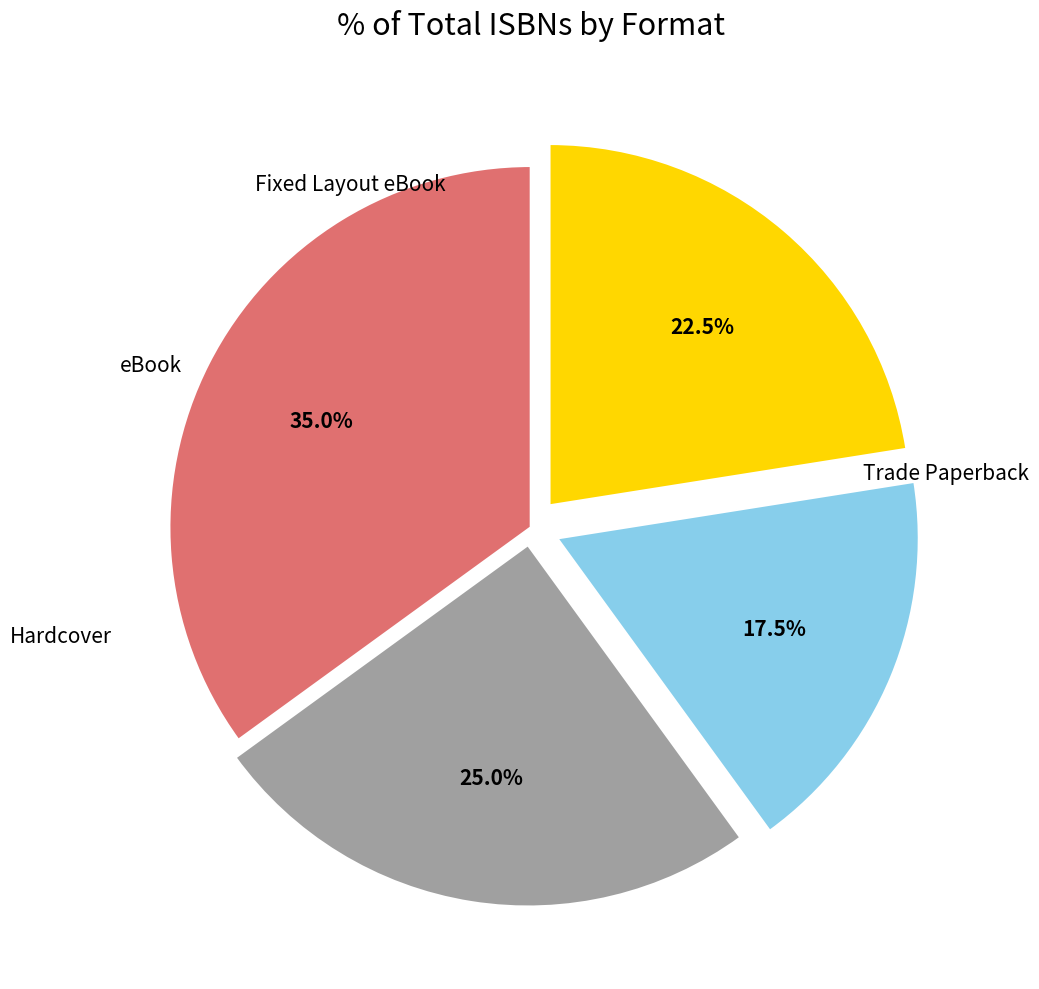

Does any single category account for the majority?

No